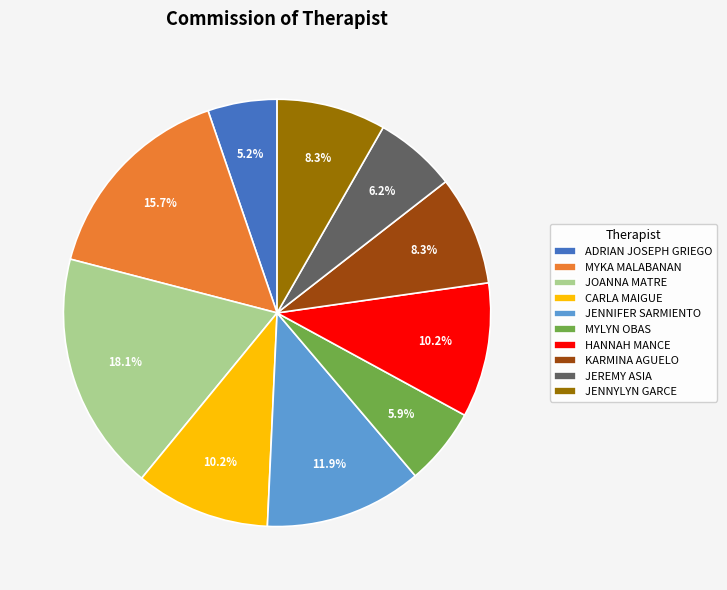

Is there a majority slice in this chart?

No